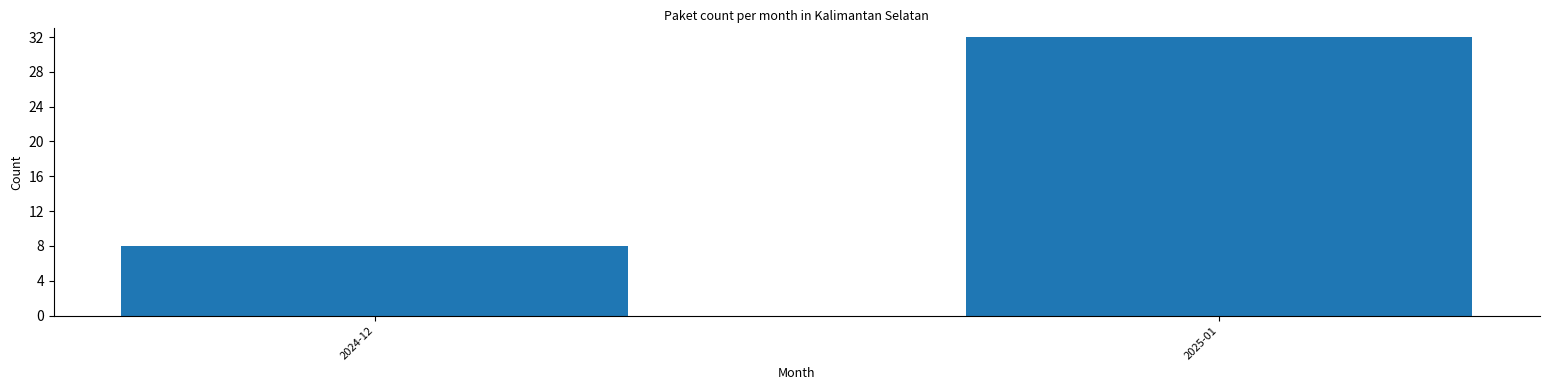

What is the difference between the maximum and minimum values?

24